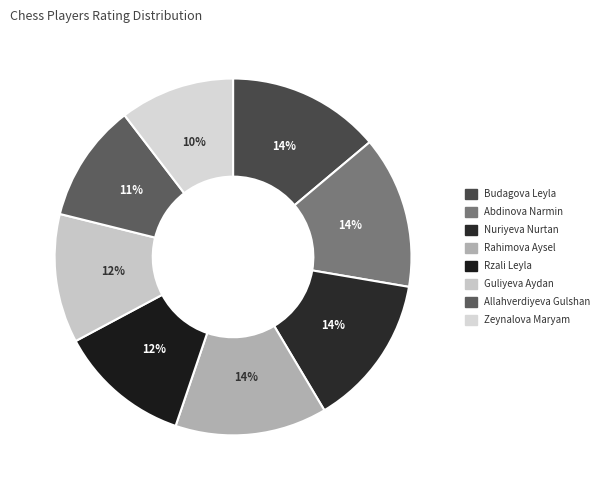

Which slice is the largest?

Budagova Leyla